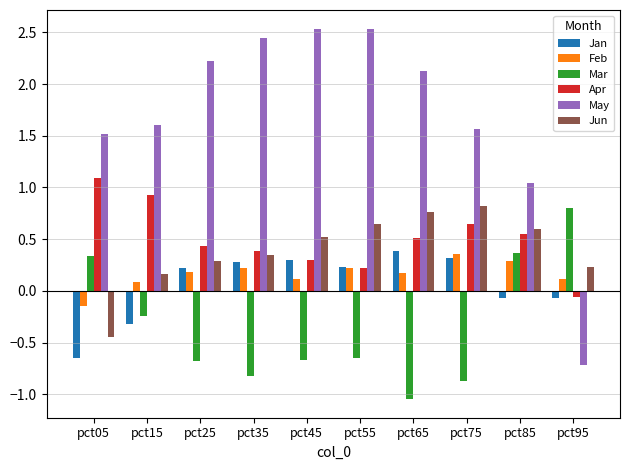

Are the bars grouped side by side (vs. stacked)?

Yes